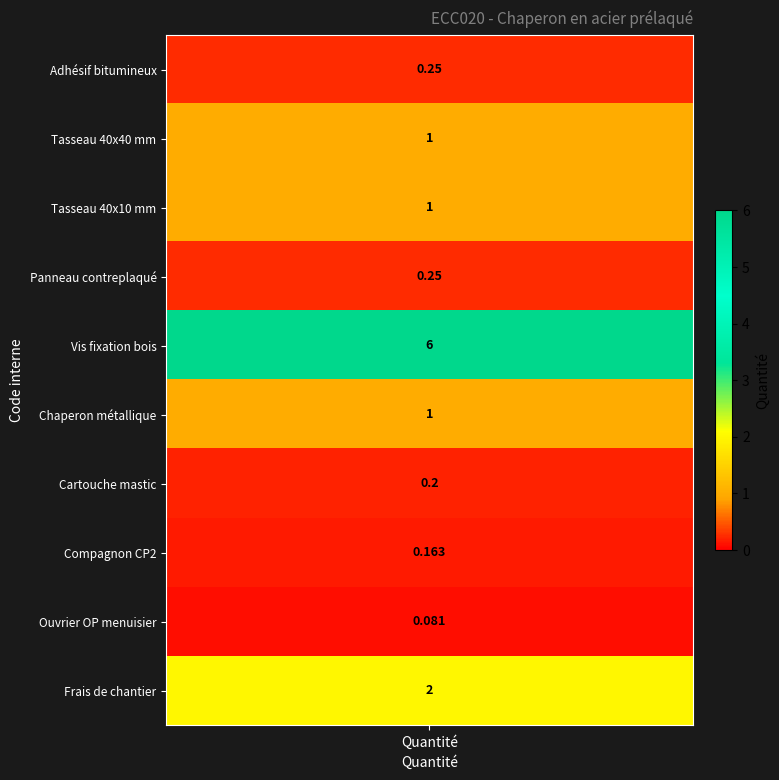

Which has a higher value, Frais de chantier or Cartouche mastic?

Frais de chantier